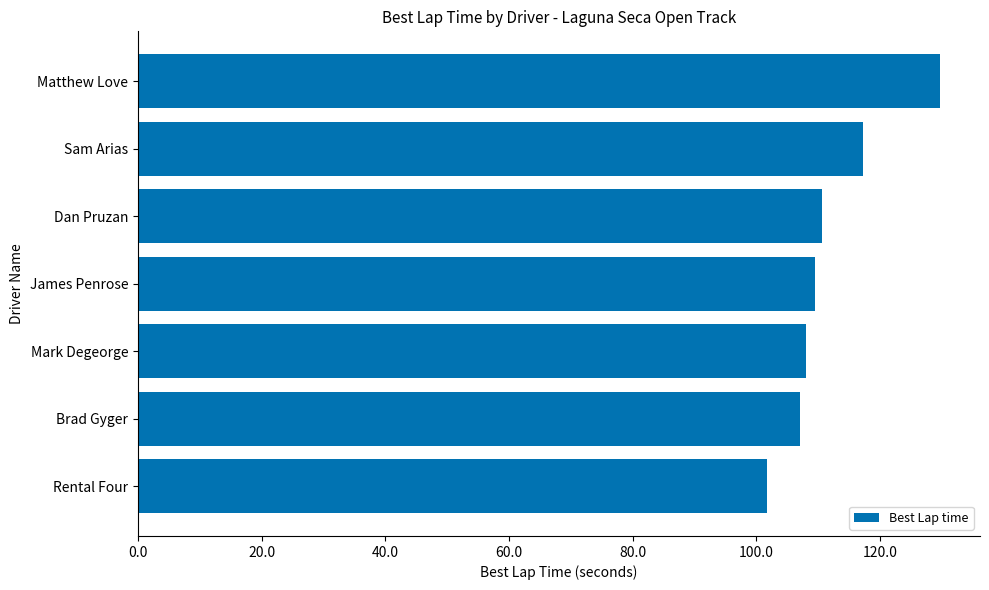

Count the number of data series in this chart.

1